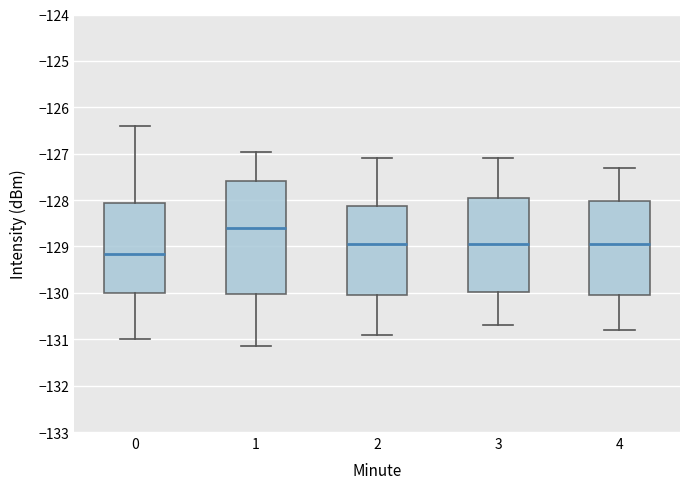

Comparing the boxes themselves (not the whiskers), which one is the tallest?

1